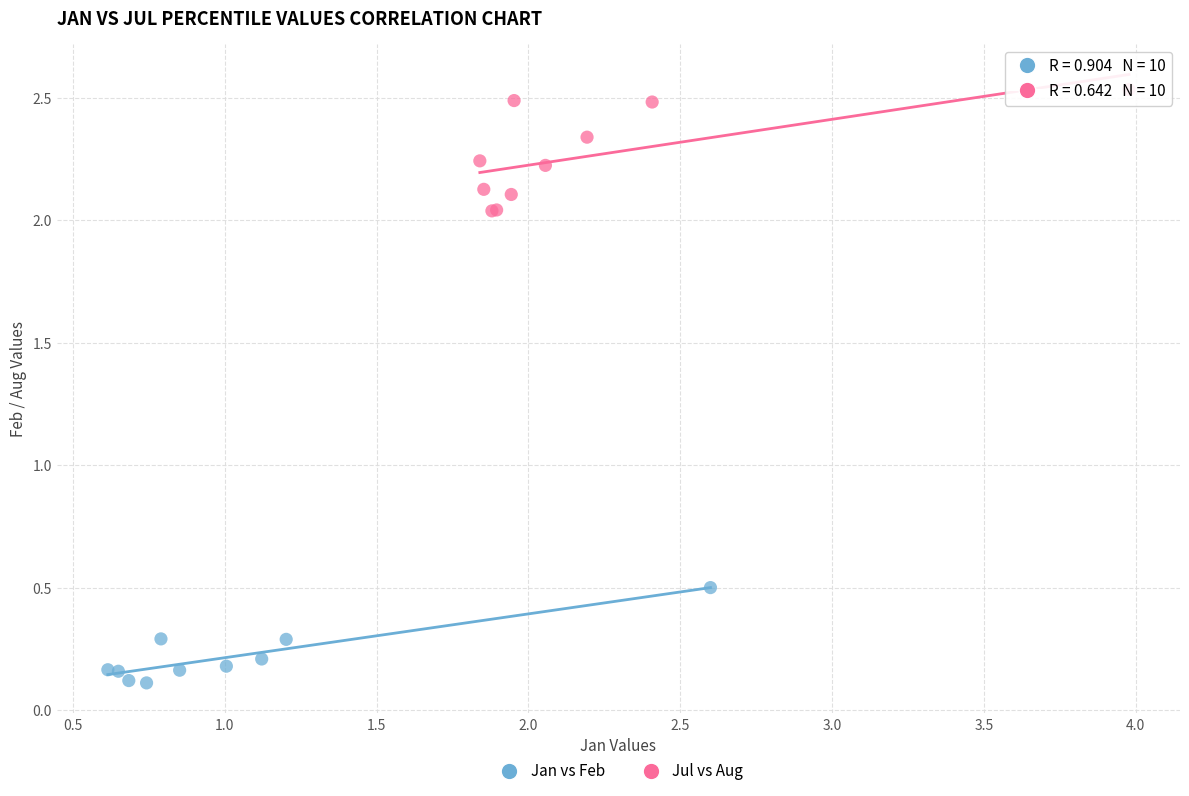

Which series has the largest Y range (max minus min)?

Jul vs Aug